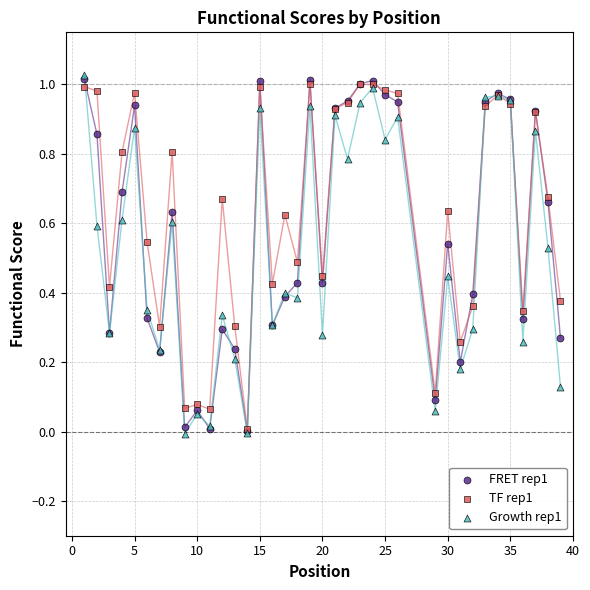

Which series reaches the maximum Y coordinate?

Growth rep1